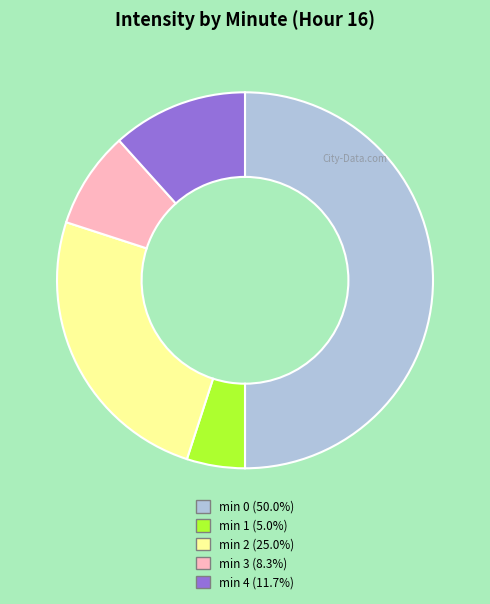

Count the number of slices in the pie.

5